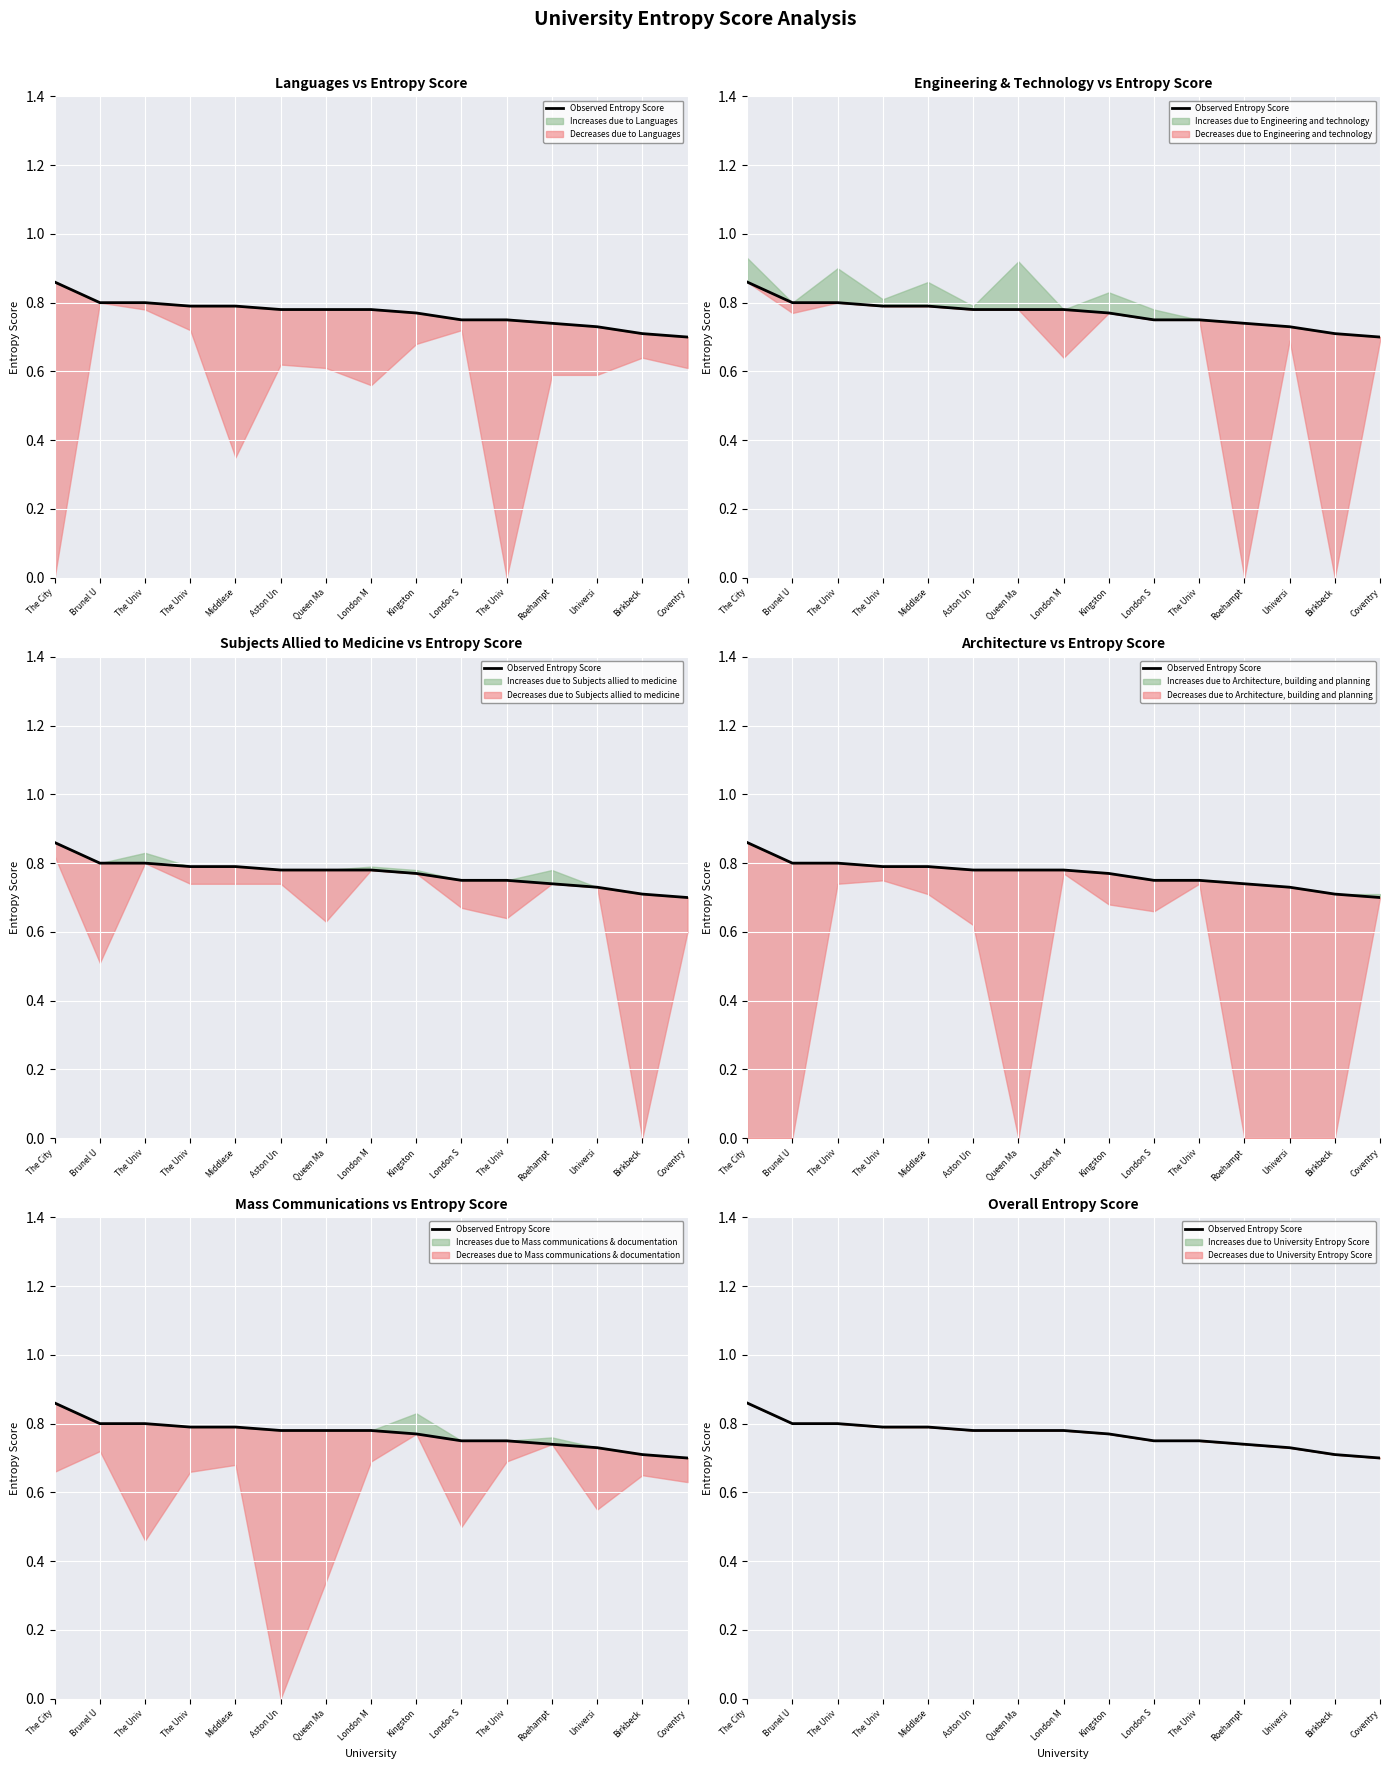

Which category has the lowest value across all series?

Coventry